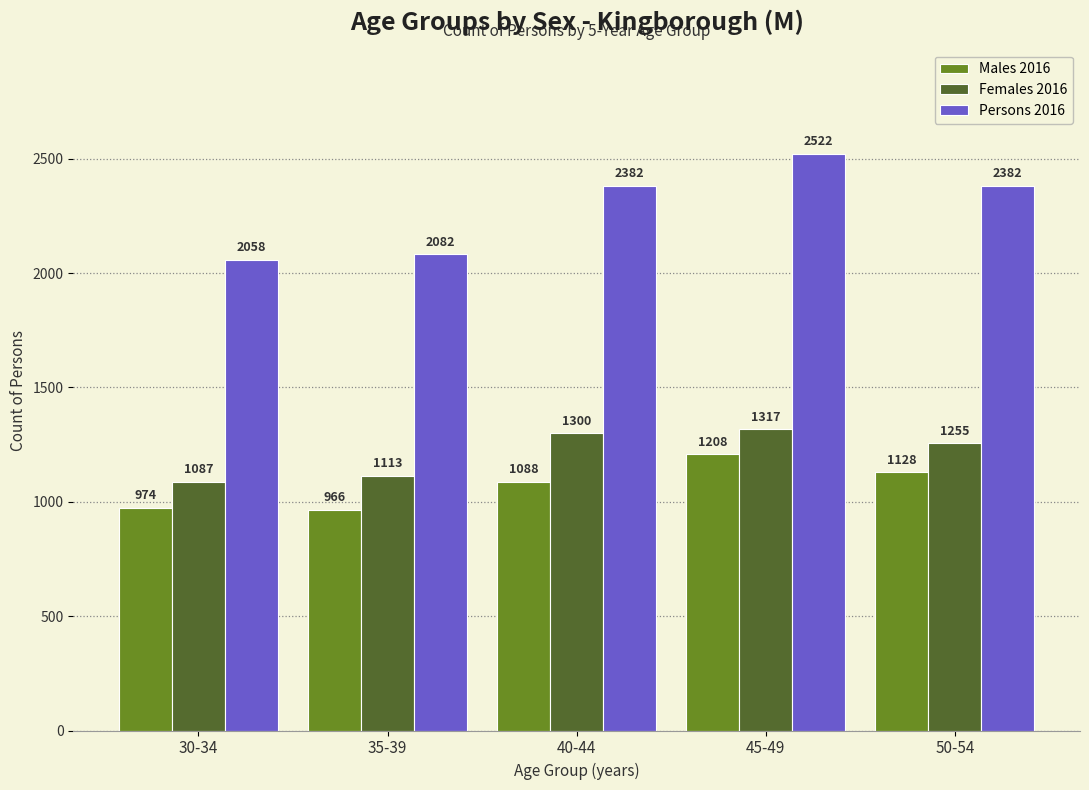

What is the highest value of the Males 2016 series?

1208